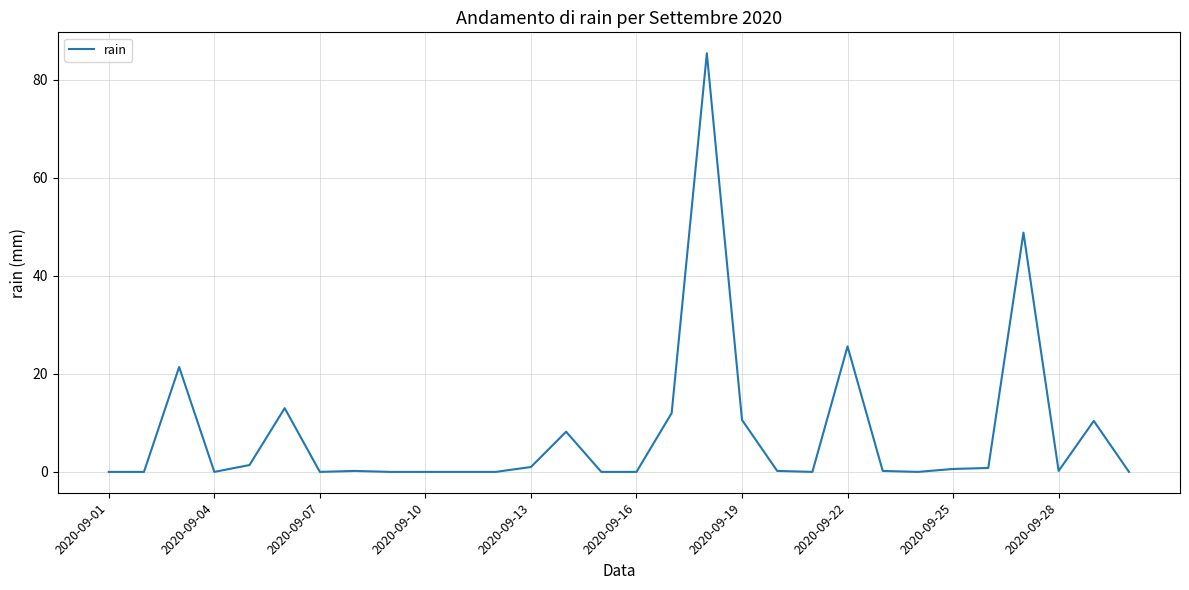

What is the average value?

8.0